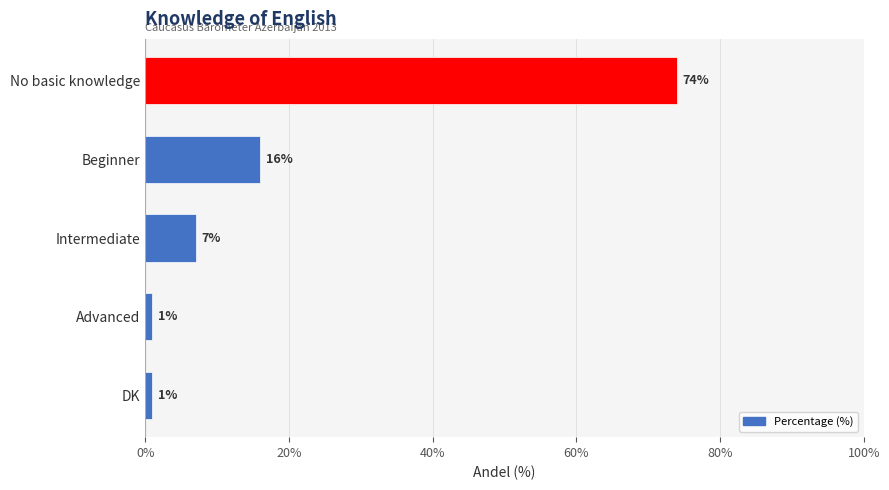

What is the minimum value shown in the chart?

1